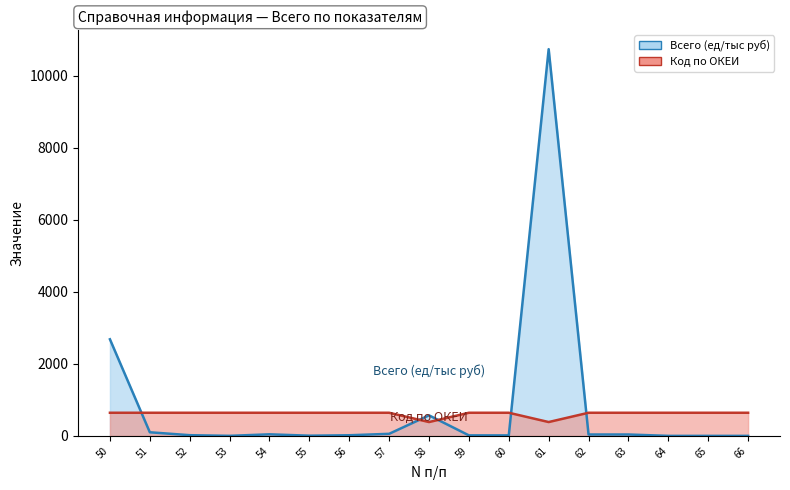

At how many categories does at least one series exceed 2431?

2